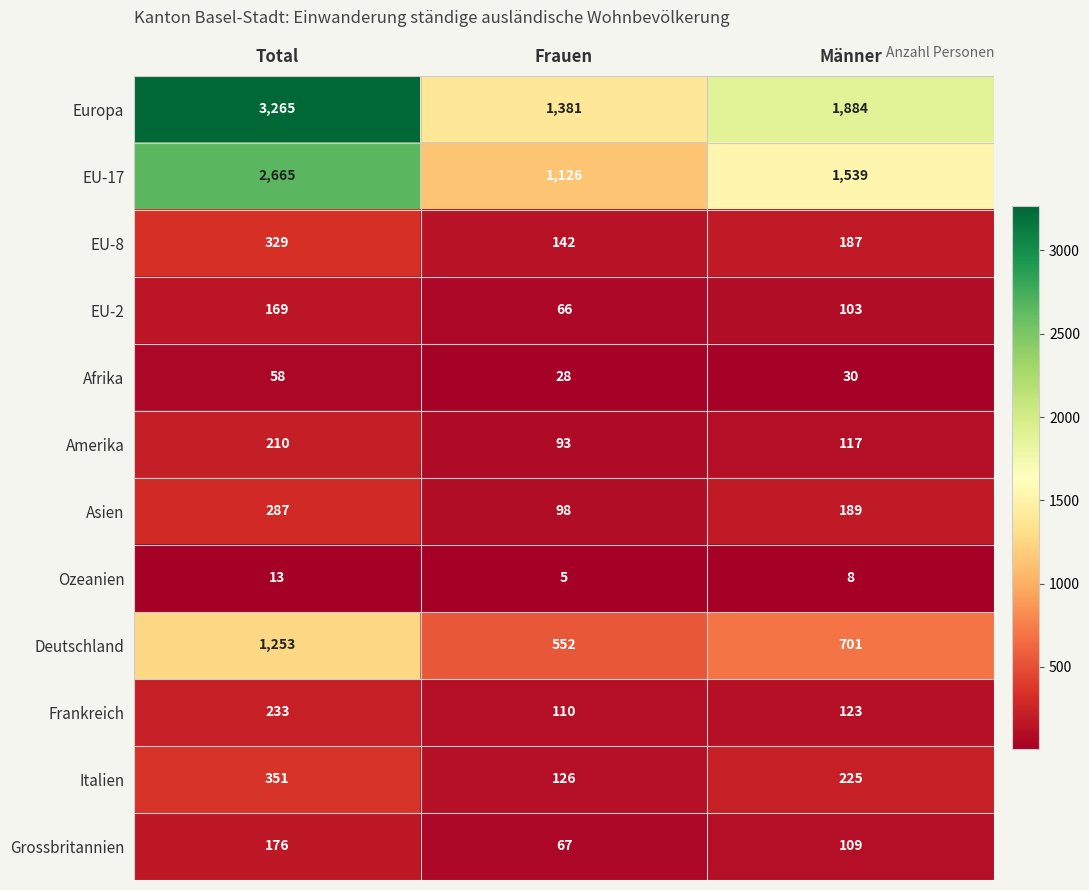

Which category has the lowest value across all series?

Frauen